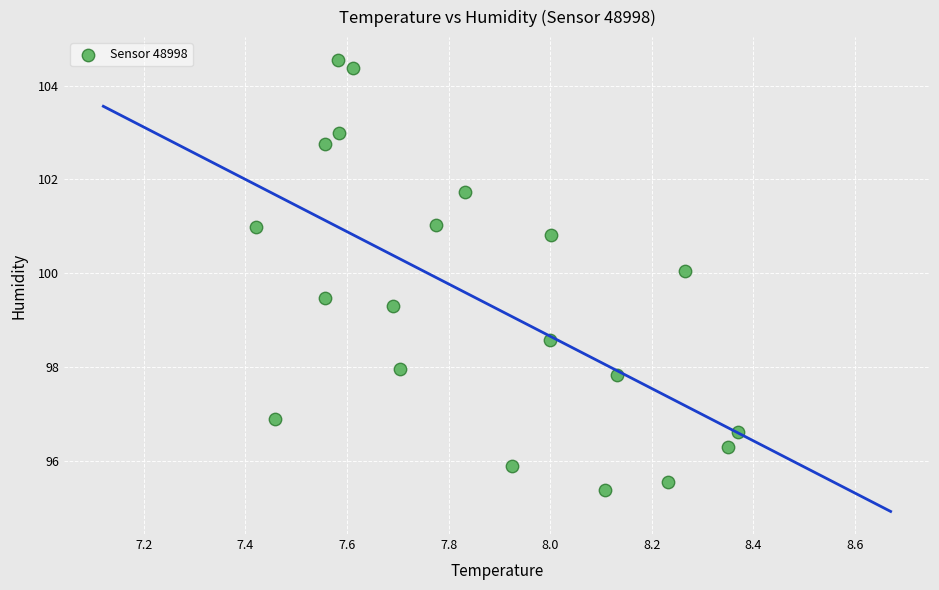

What Y value in the scatter plot is closest to 99?

99.3